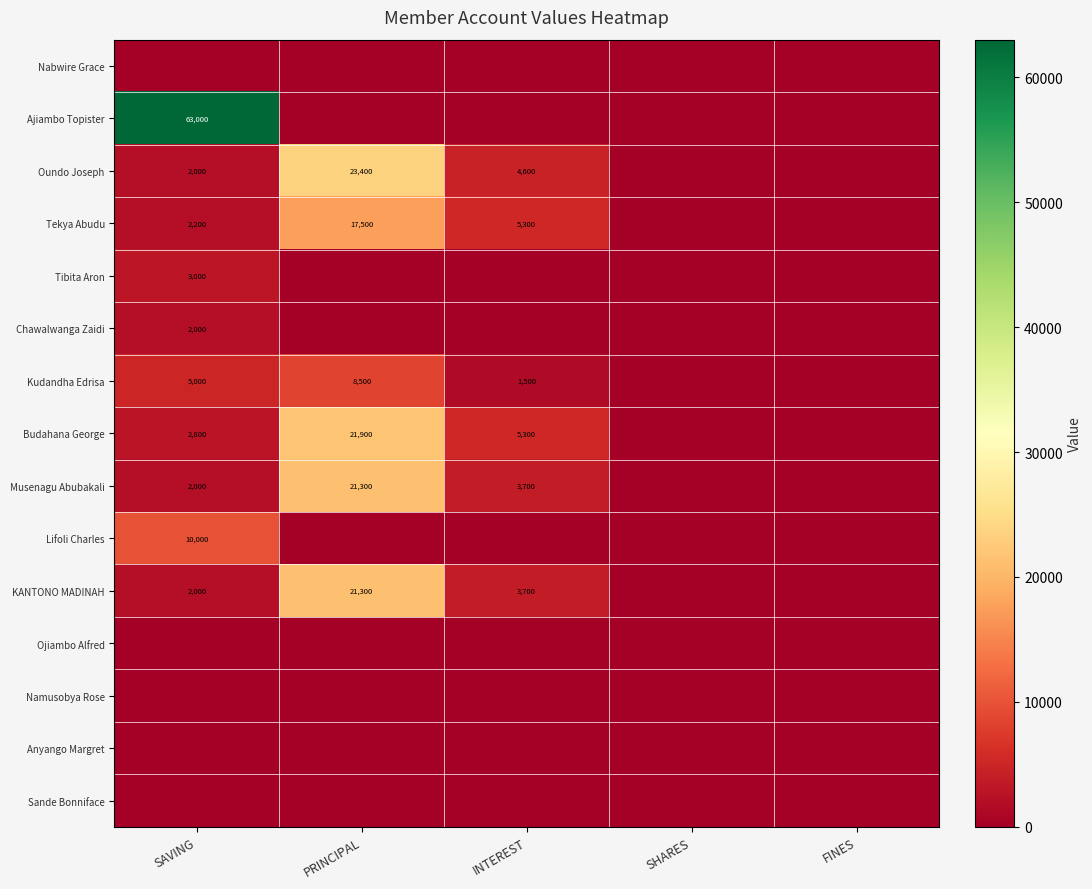

At which category is the sum across all series the highest?

PRINCIPAL